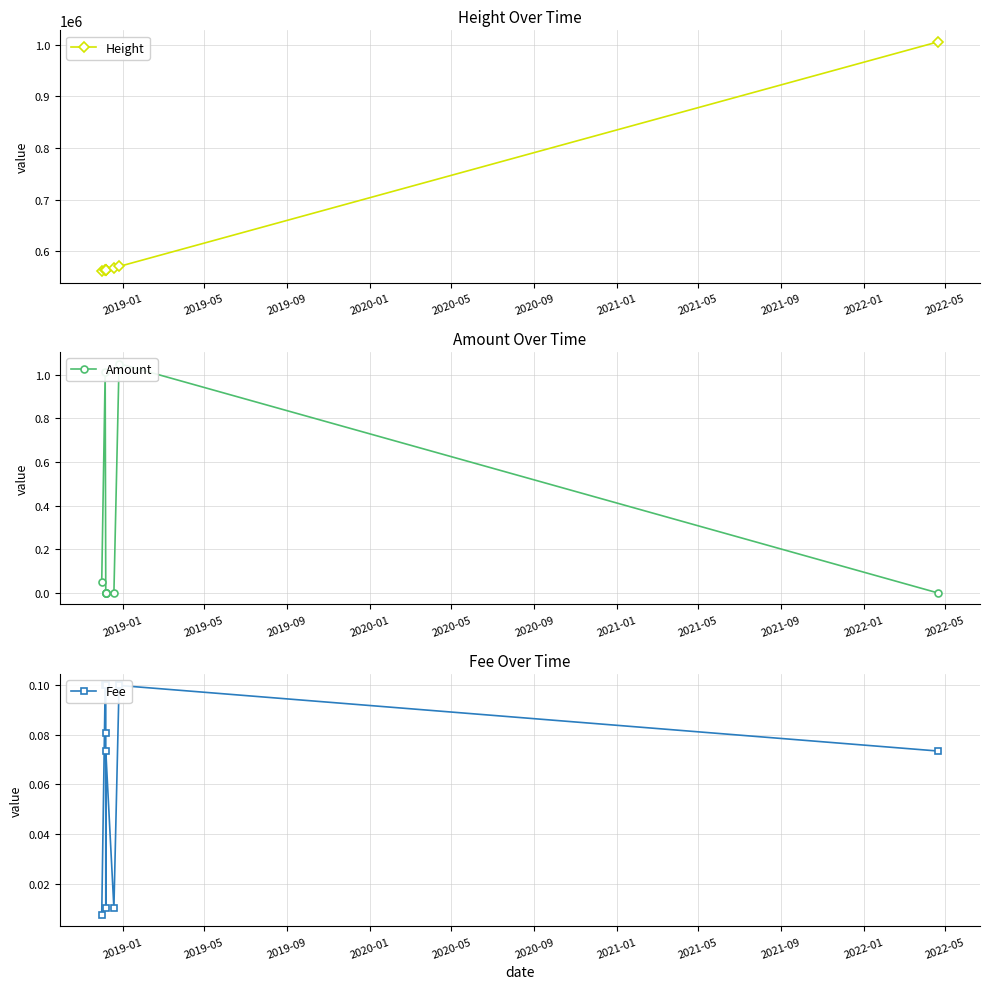

Which series ends up on top after the final intersection of Amount and Fee?

Fee